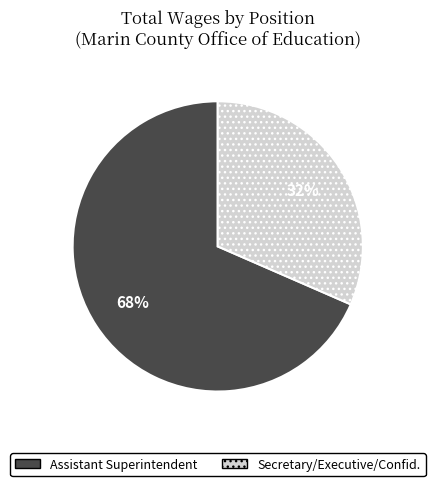

Is there any slice that represents more than half of the pie?

Yes